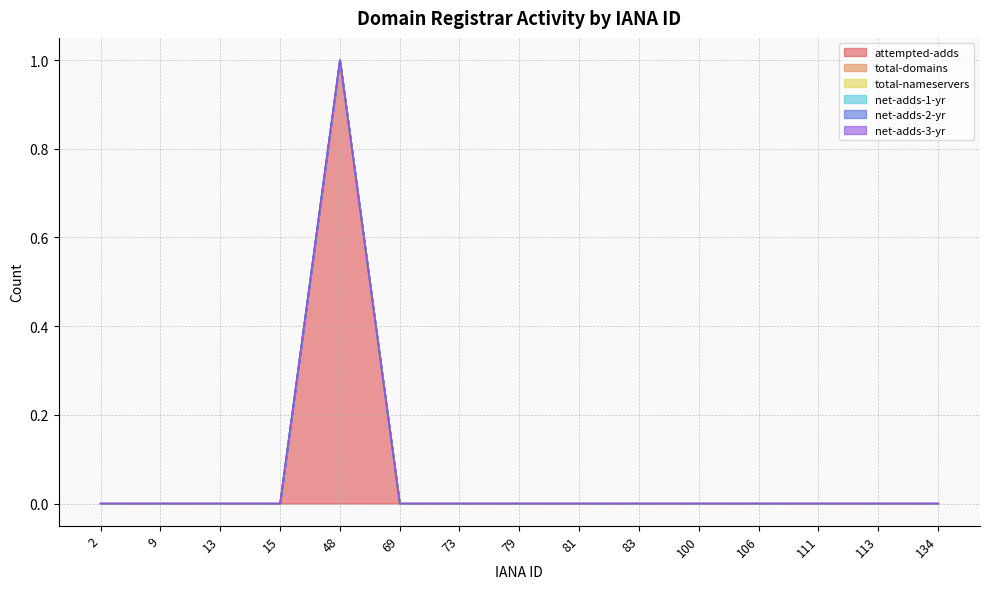

Does the chart display data point markers on the line(s)?

No